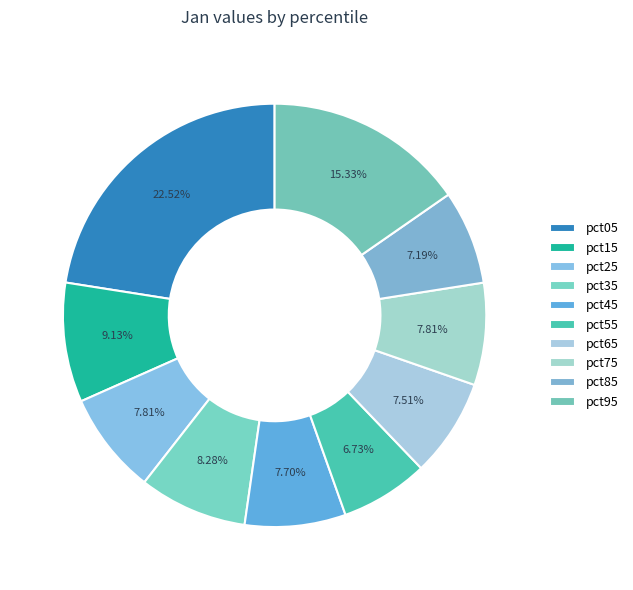

To the nearest percent, what is the difference between the largest and smallest slice percentages?

16%